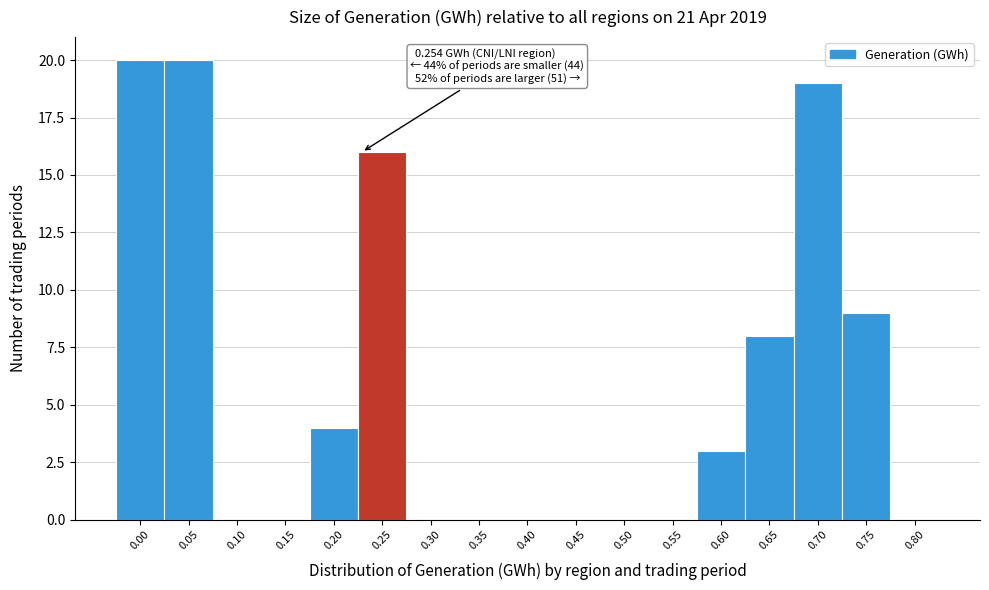

Reading right to left, extract all data points from this chart.

0.80=0	0.75=9	0.70=19	0.65=8	0.60=3	0.55=0	0.50=0	0.45=0	0.40=0	0.35=0	0.30=0	0.25=16	0.20=4	0.15=0	0.10=0	0.05=20	0.00=20